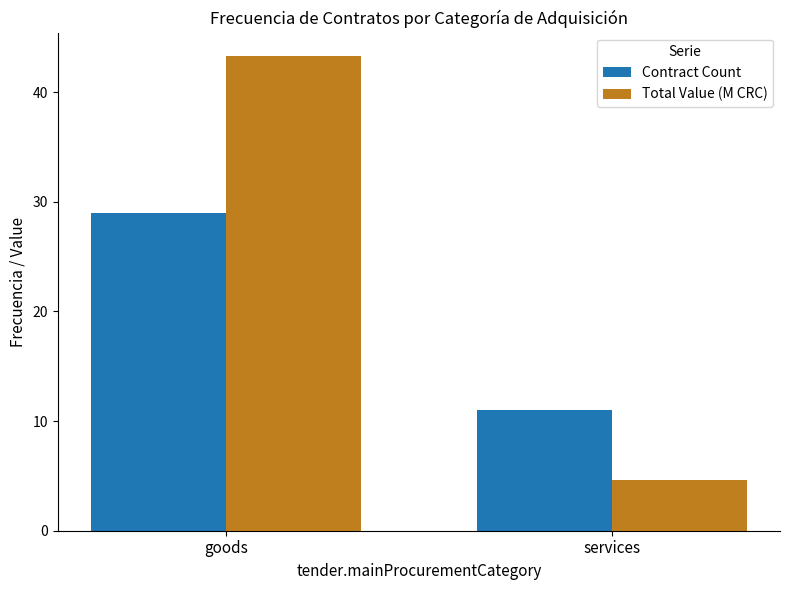

What is the total value across all series at services?

15.7